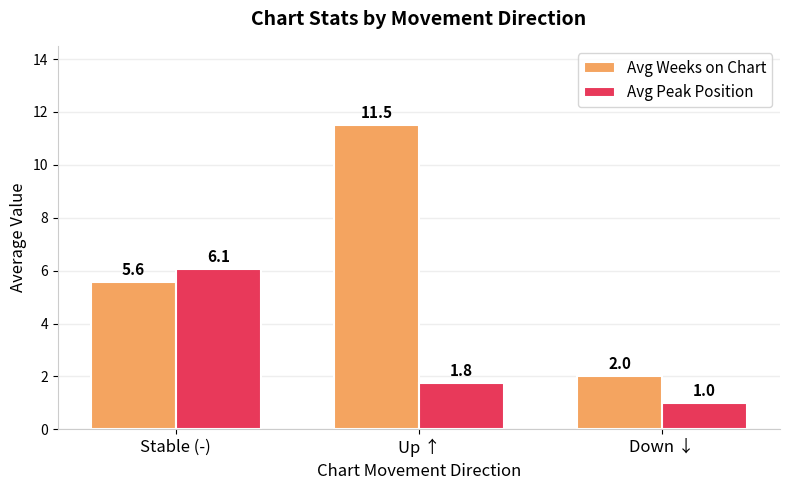

What is the total value across all series at Down ↓?

3.0